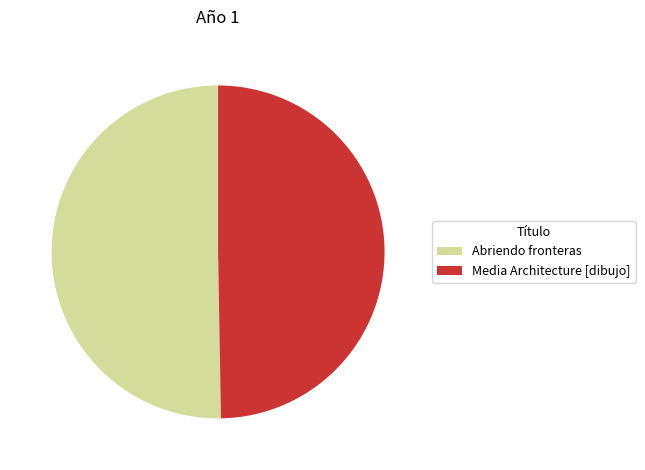

Which slice represents more than half of the pie?

Abriendo fronteras